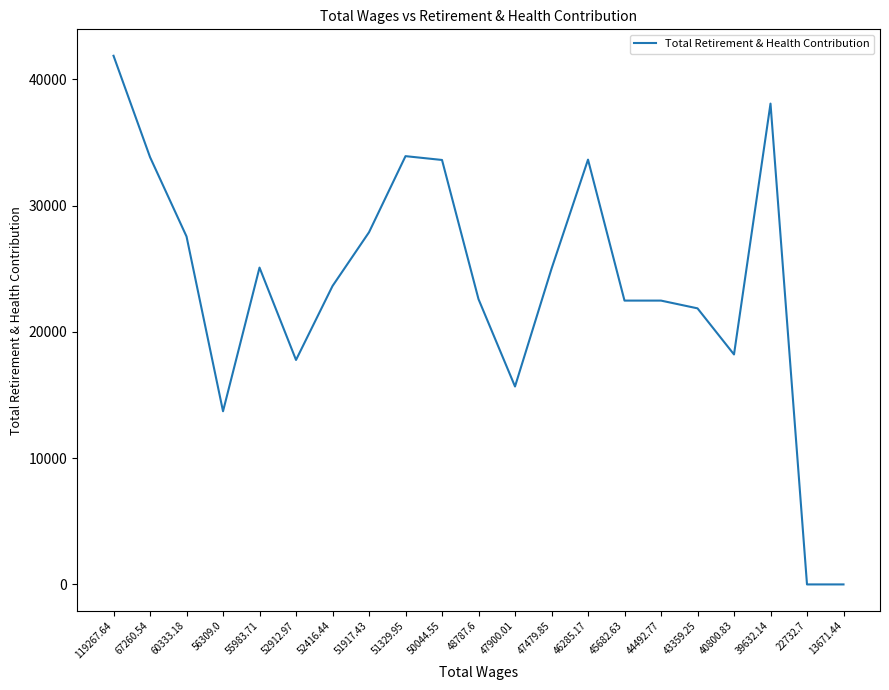

What value does the data have at 44492.77?

22482